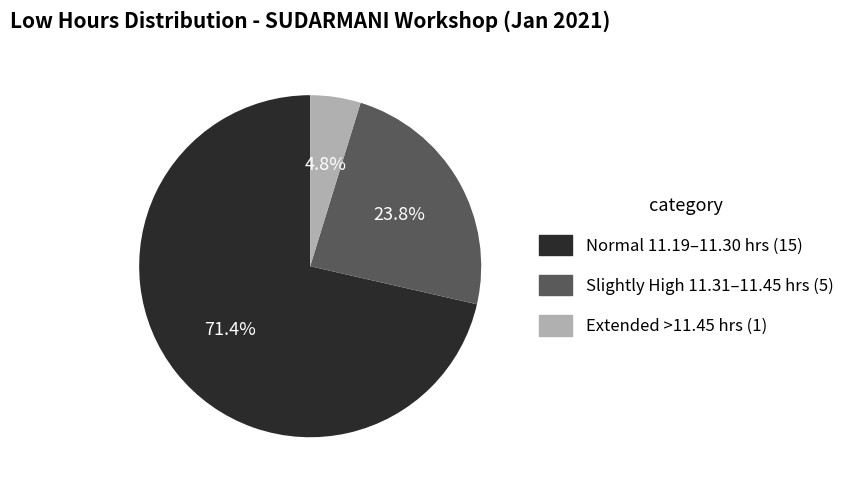

Does any single category account for the majority?

Yes